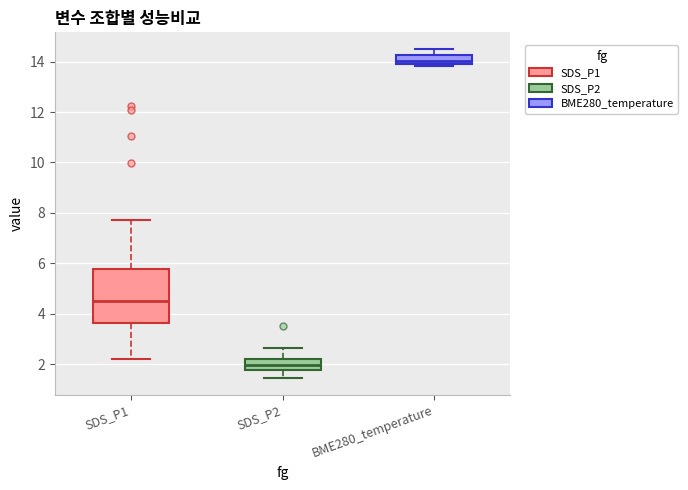

Reading left to right, transcribe this box plot: for each box, give where its median line is, the range the box spans, and where its two whiskers end, as read against the y-axis. The values are not printed on the chart, so give them approximately, as read against the axis.

SDS_P1: median 4.6, box 3.6 to 5.8, whiskers 2.2 to 7.8
SDS_P2: median 2.0, box 1.8 to 2.2, whiskers 1.4 to 2.6
BME280_temperature: median 14.0 (inside the box), box 14.0 to 14.2, whiskers 13.8 to 14.6